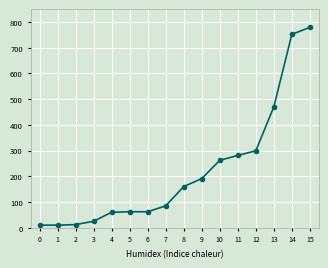

What is the difference between the maximum and second lowest values?

769